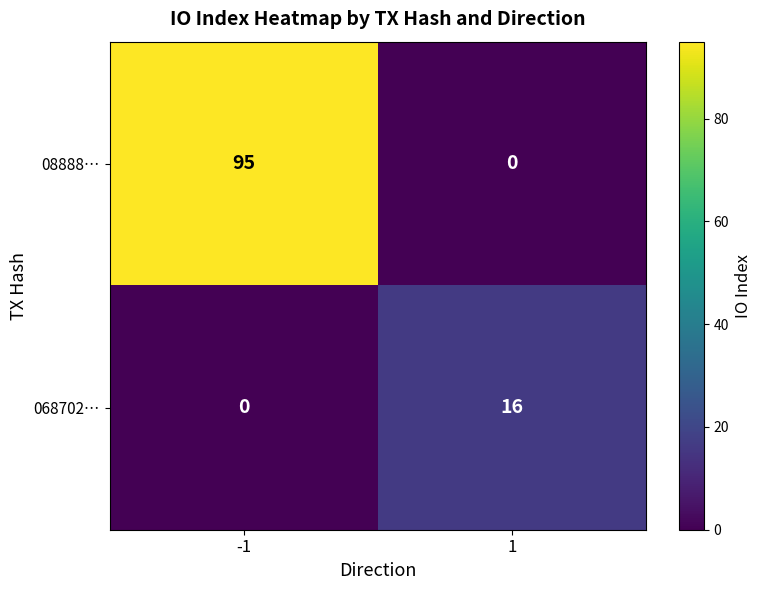

At how many categories does at least one series exceed 66?

1